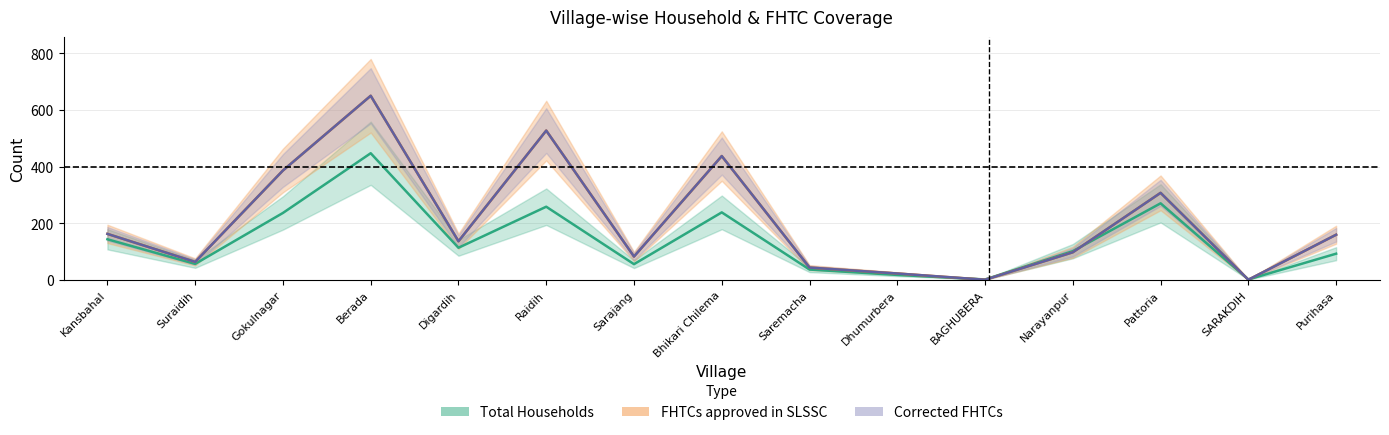

Reading left to right, list all the values displayed in this chart.

Total Households: Kansbahal=143	Suraidih=56	Gokulnagar=236	Berada=447	Digardih=113	Raidih=258	Sarajang=55	Bhikari Chilema=238	Saremacha=36	Dhumurbera=17	BAGHUBERA=1	Narayanpur=101	Pattoria=270	SARAKDIH=1	Purihasa=92
FHTCs approved in SLSSC: Kansbahal=162	Suraidih=63	Gokulnagar=386	Berada=650	Digardih=136	Raidih=527	Sarajang=82	Bhikari Chilema=437	Saremacha=43	Dhumurbera=22	BAGHUBERA=0	Narayanpur=97	Pattoria=307	SARAKDIH=0	Purihasa=159
Corrected FHTCs: Kansbahal=162	Suraidih=63	Gokulnagar=386	Berada=650	Digardih=136	Raidih=527	Sarajang=82	Bhikari Chilema=437	Saremacha=43	Dhumurbera=22	BAGHUBERA=0	Narayanpur=97	Pattoria=307	SARAKDIH=0	Purihasa=159